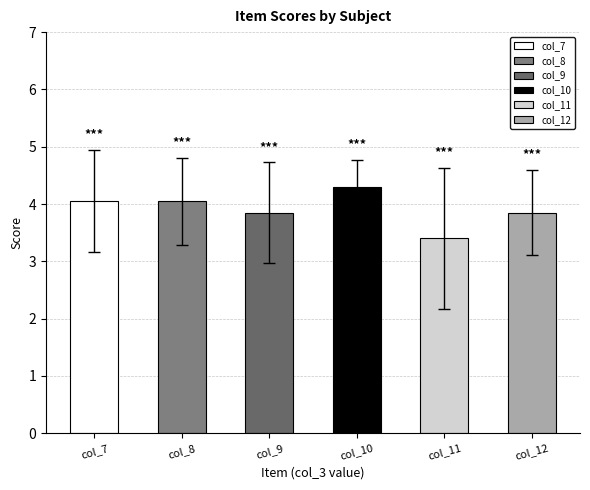

At which label is the value closest to 3?

col_11